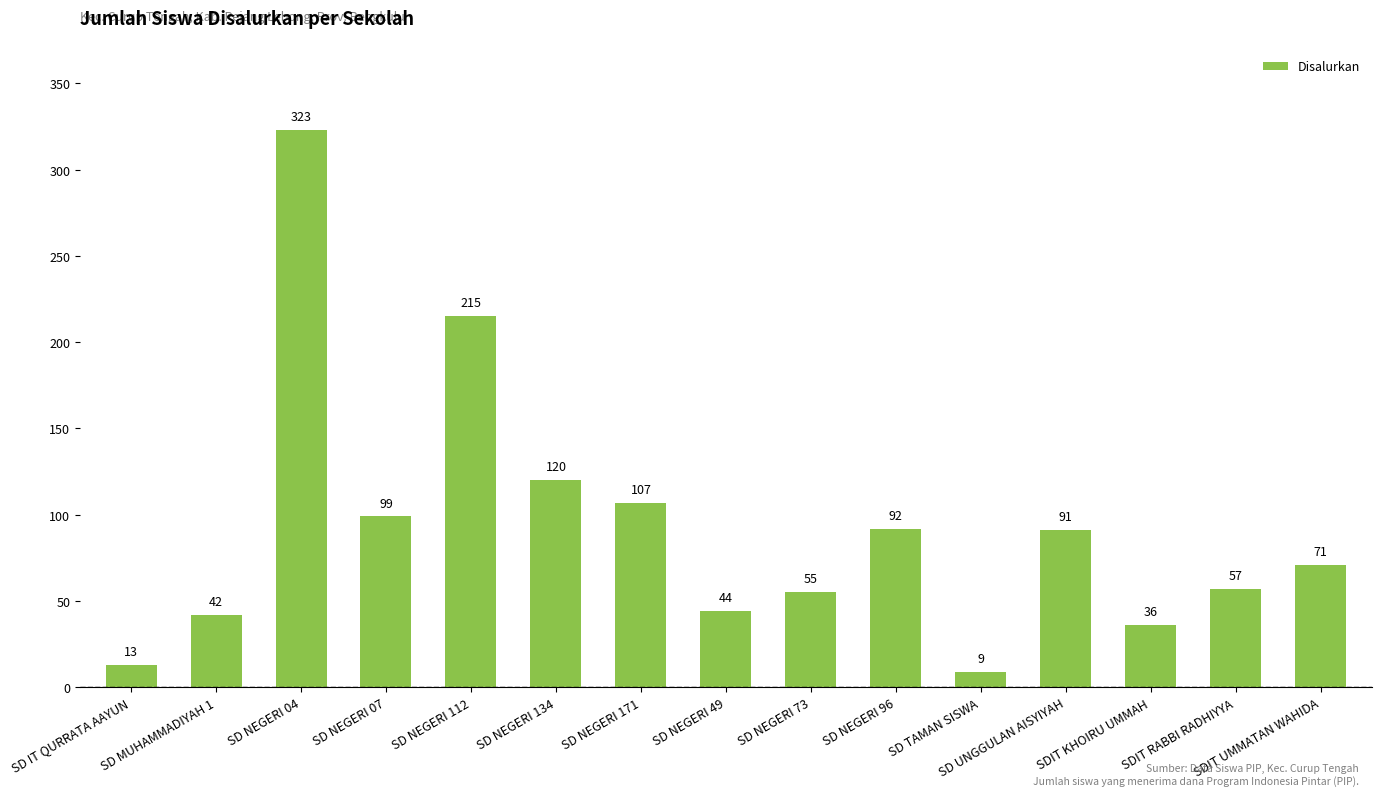

Where is the data nearest to the value 166?

SD NEGERI 134